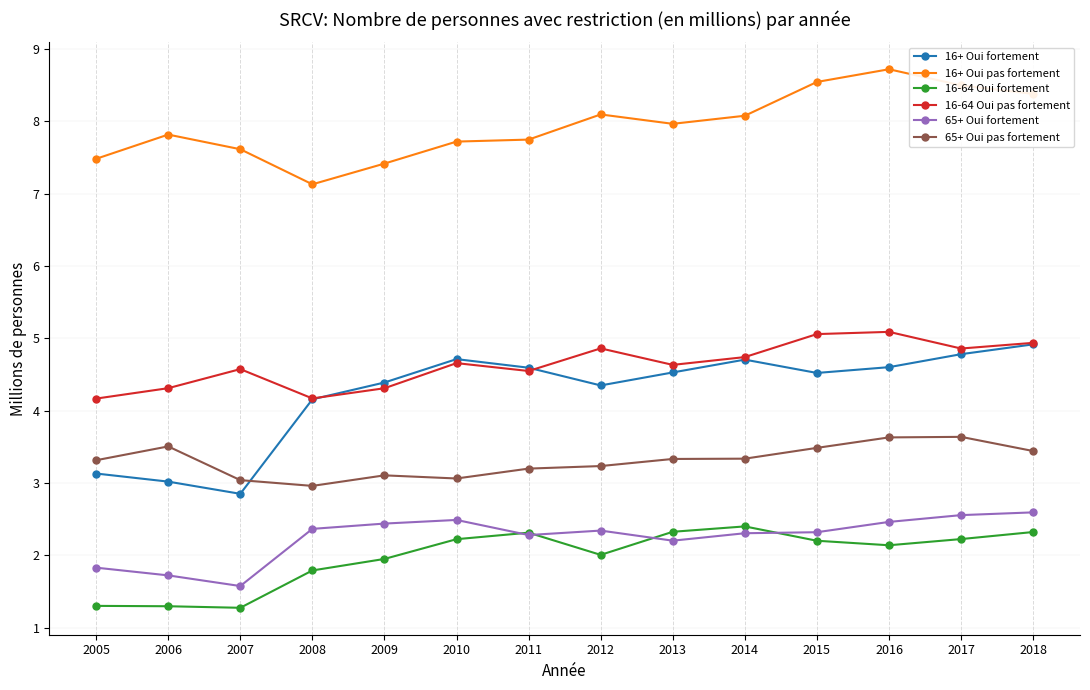

What is the total value across all series at 2010?

24.9